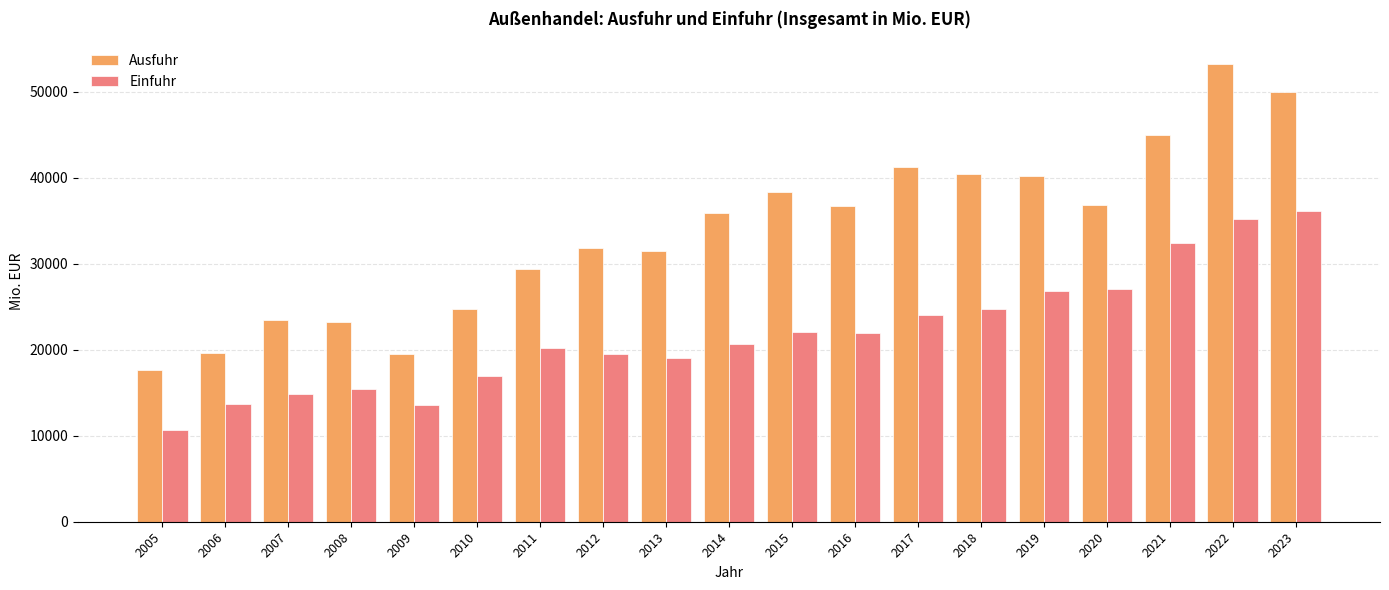

True or false: Ausfuhr has a value of 19589.9 at 2006.

True